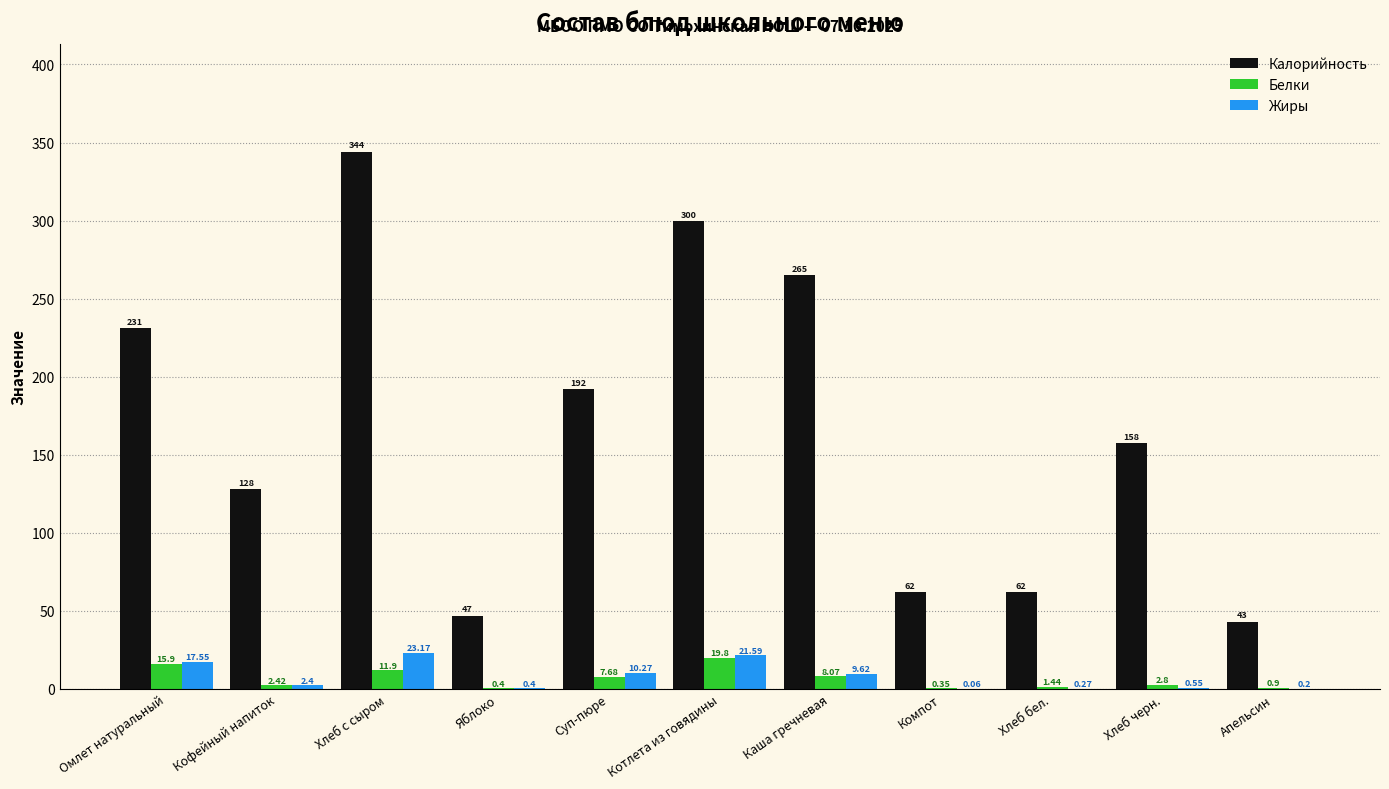

What is the difference between the Белки values at Хлеб черн. and Котлета из говядины?

17.0